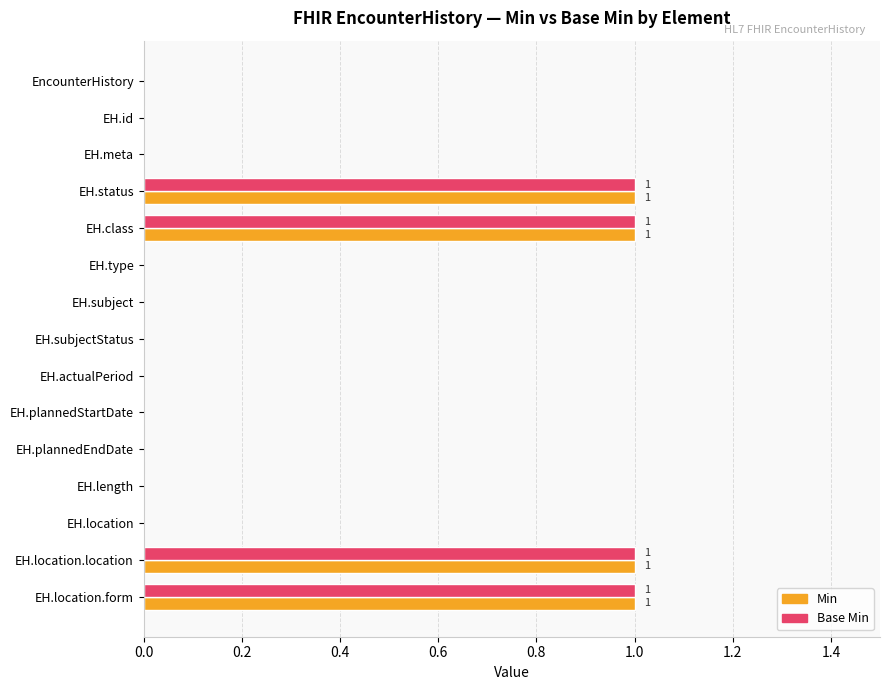

How many distinct data groups are displayed?

2